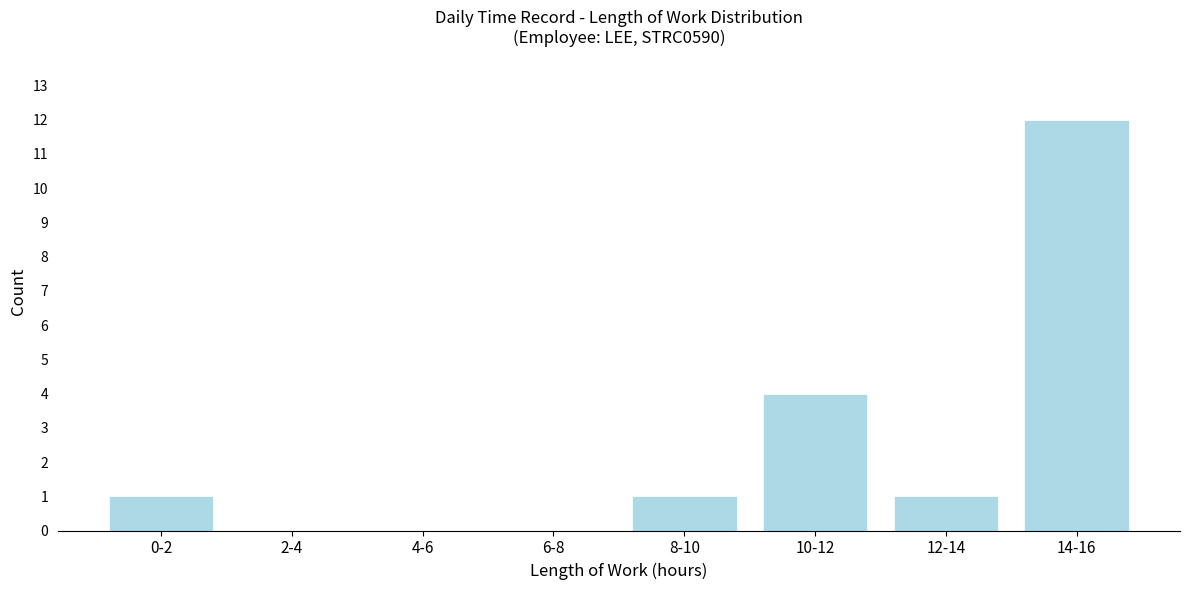

Reading left to right, what are all the values shown in this chart?

0-2=1	2-4=0	4-6=0	6-8=0	8-10=1	10-12=4	12-14=1	14-16=12